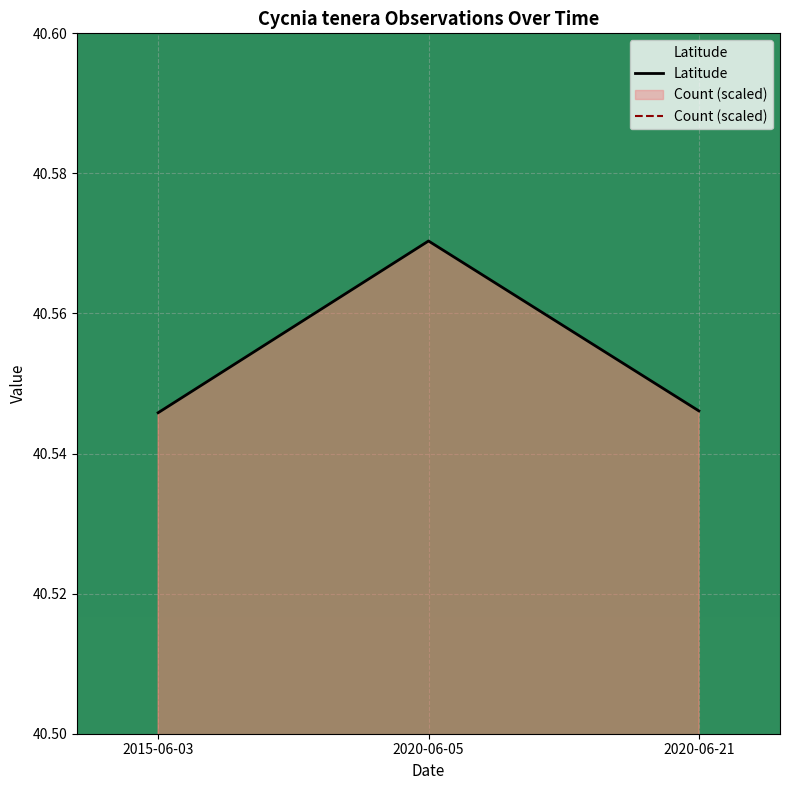

What is the greatest value displayed?

40.6